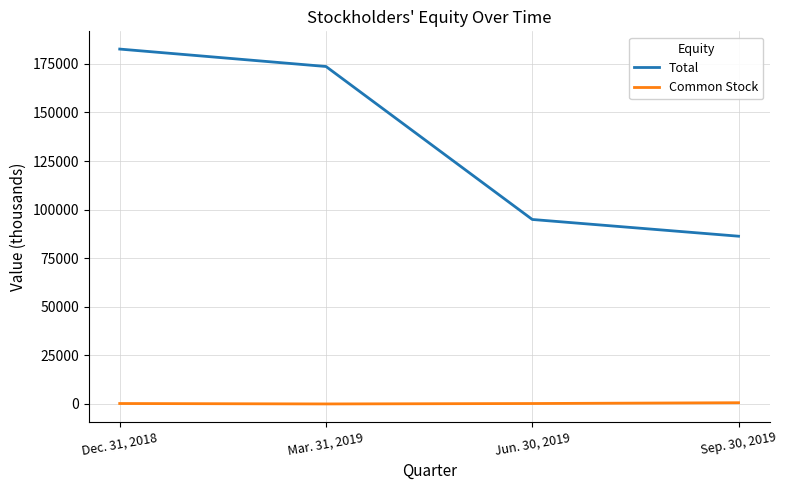

Which series has the widest spread of values?

Total